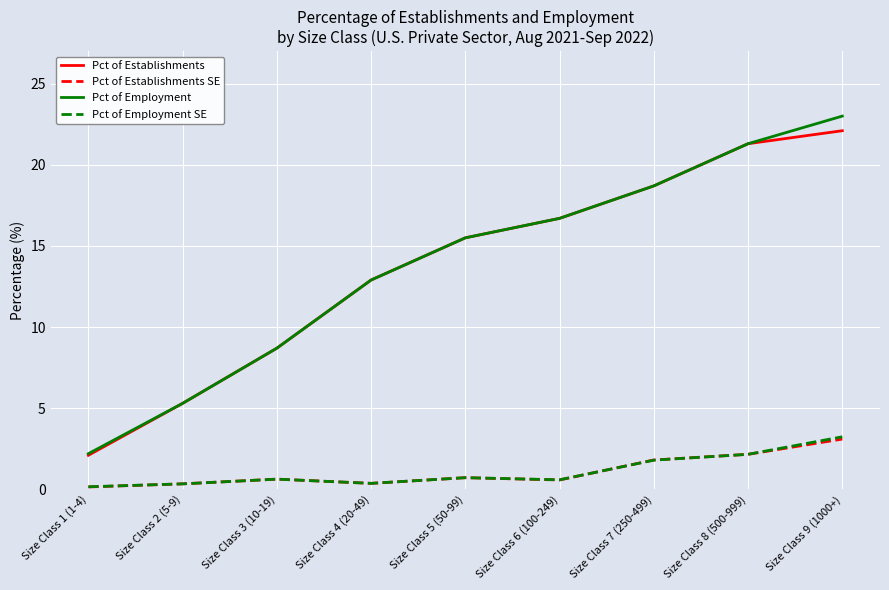

At how many categories does at least one series exceed 17?

3